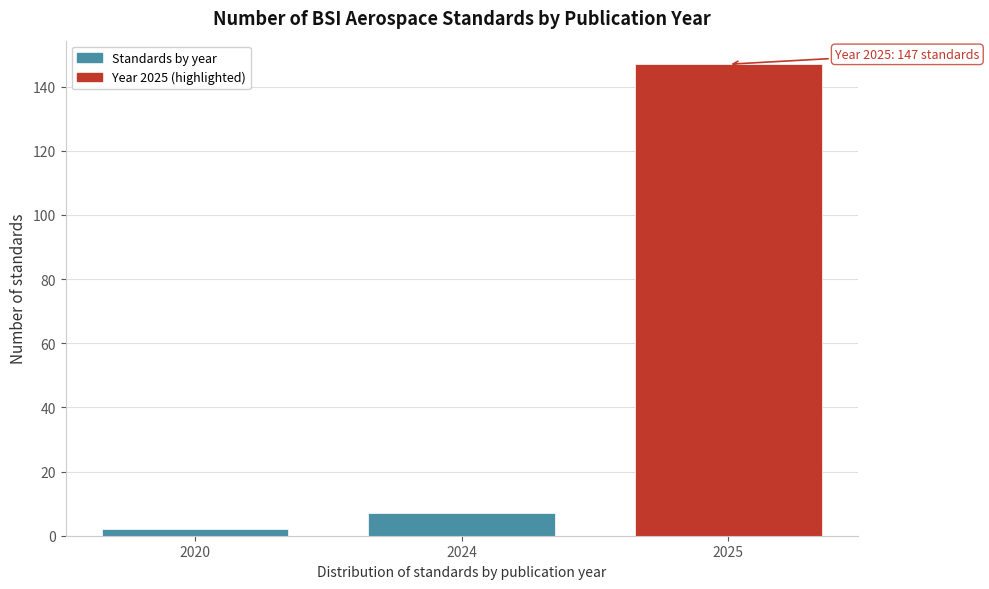

Reading right to left, transcribe all the data shown in this chart.

2025=147	2024=7	2020=2